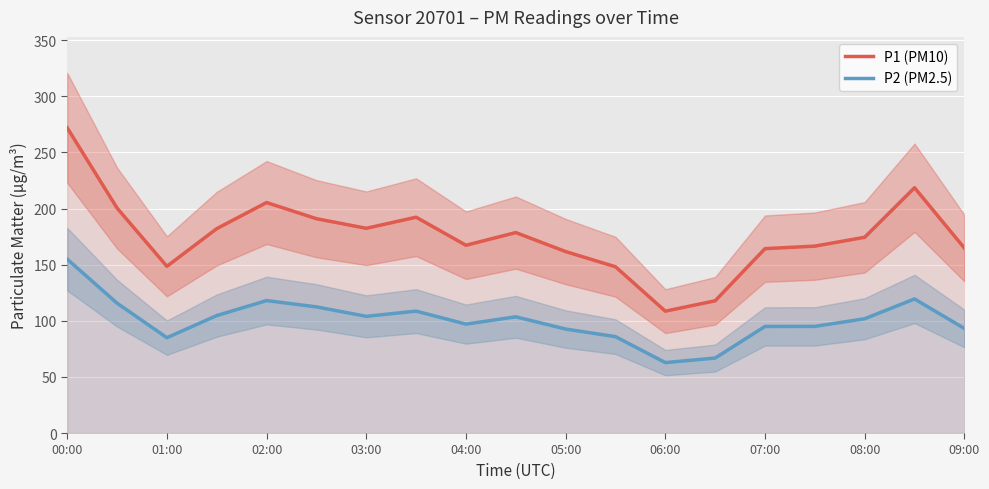

True or false: P2 (PM2.5) and P1 (PM10) intersect in this chart.

False